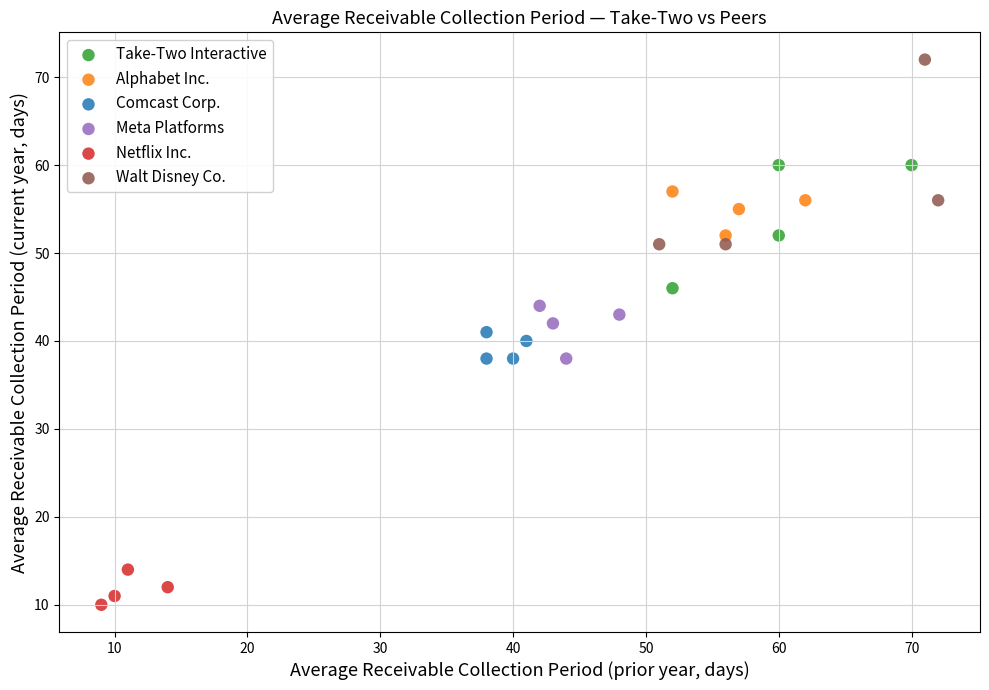

Which series reaches the maximum Y coordinate?

Walt Disney Co.